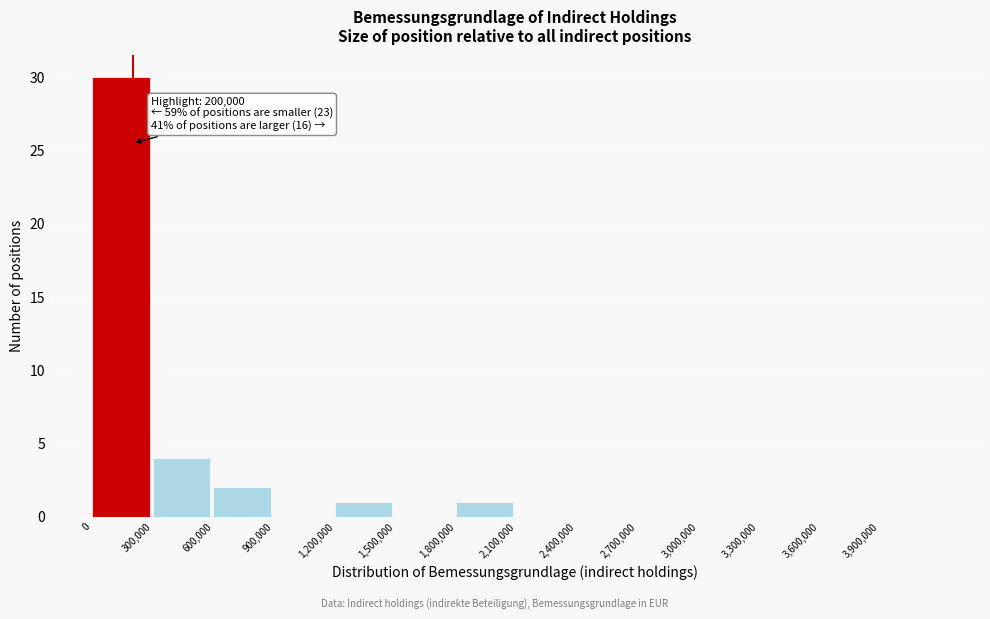

Which range on the x-axis has the tallest bar?

0 to 300000